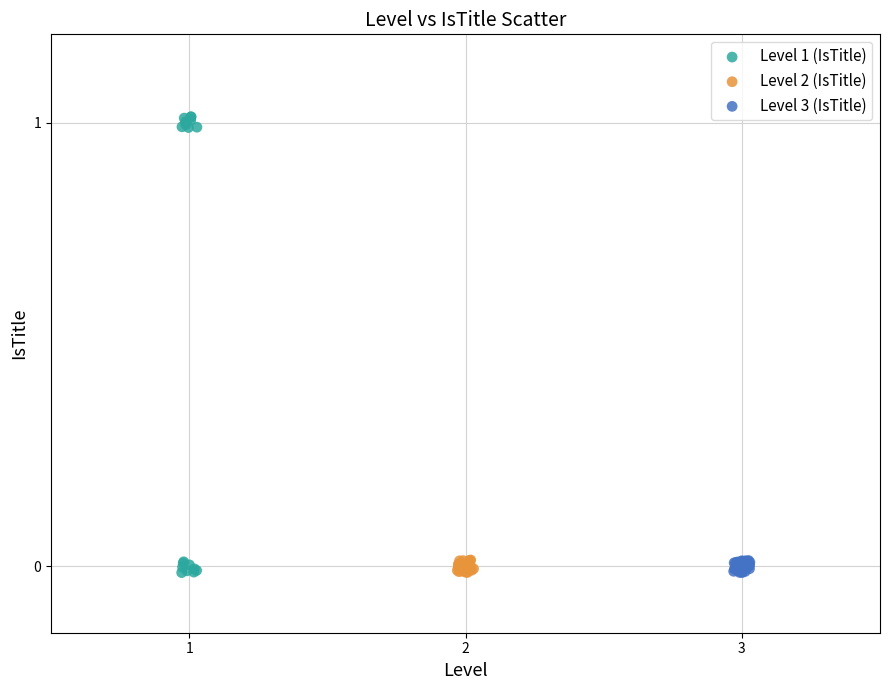

Which series has the widest spread of Y values?

Level 1 (IsTitle)